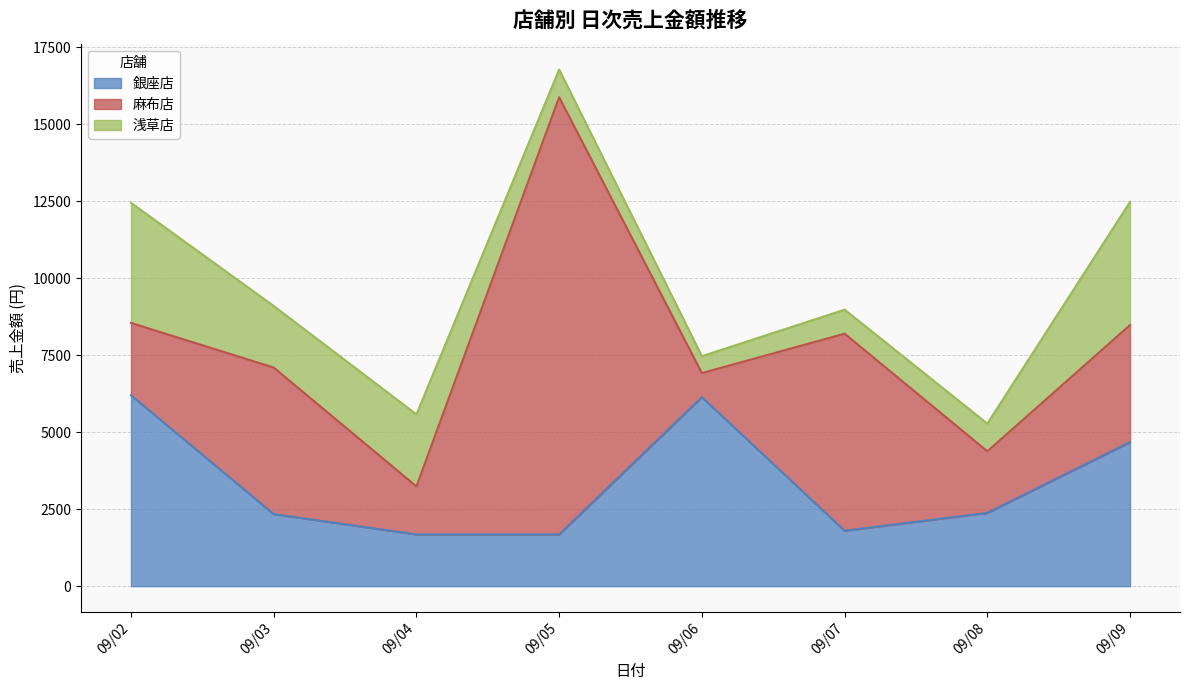

What value does the 銀座店 series have at 09/08?

2380